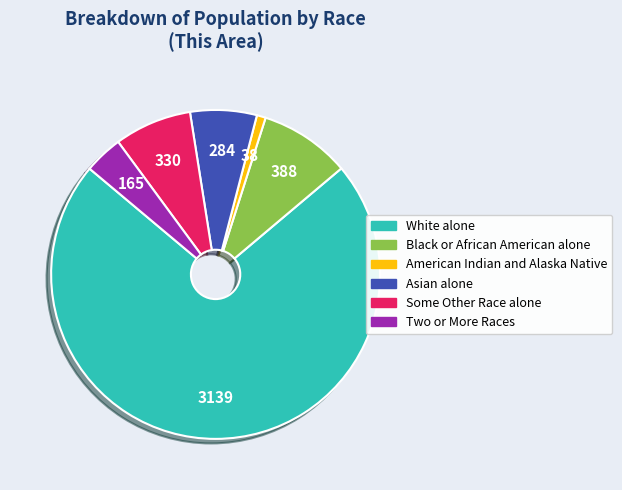

Approximately how many times larger is the value at Two or More Races compared to Some Other Race alone?

0.5